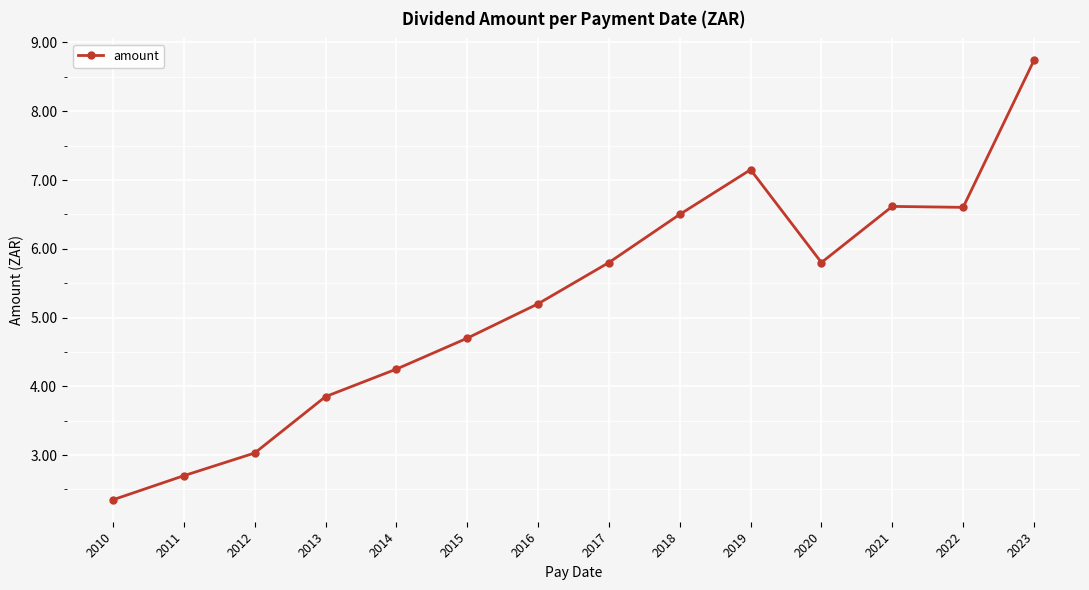

What is the ratio of the value at 2013 to the value at 2015?

0.8